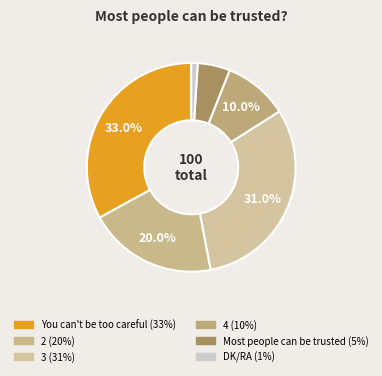

Count the number of slices in the pie.

6